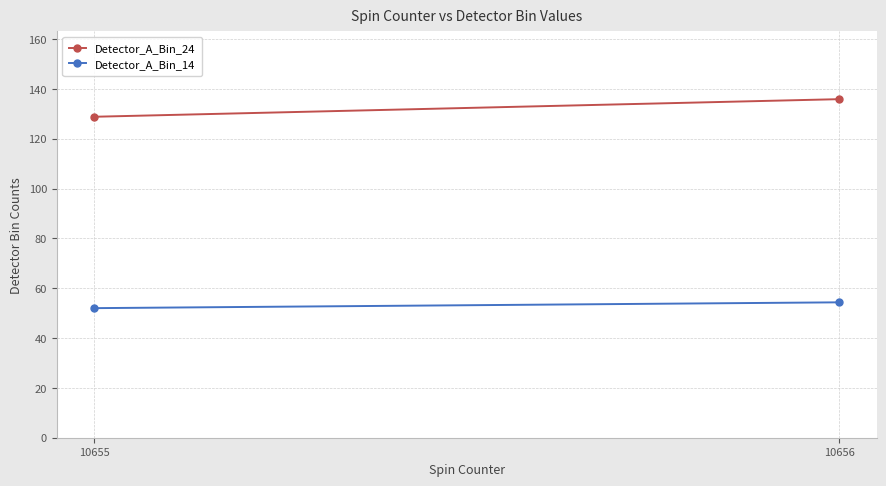

What is the difference between the Detector_A_Bin_14 values at 10655 and 10656?

2.3